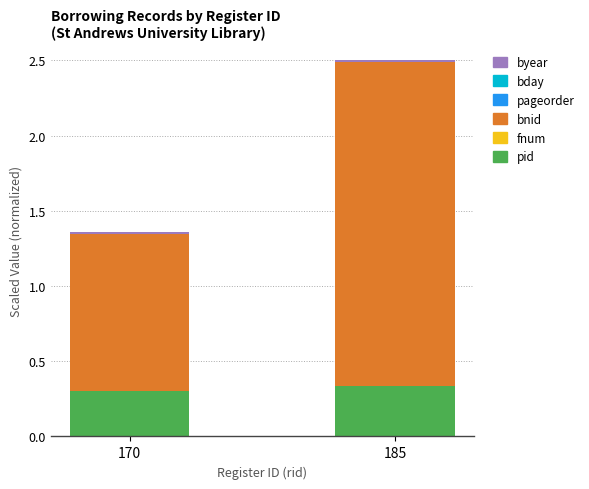

True or false: pid has a value of 0.3 at 170.

True